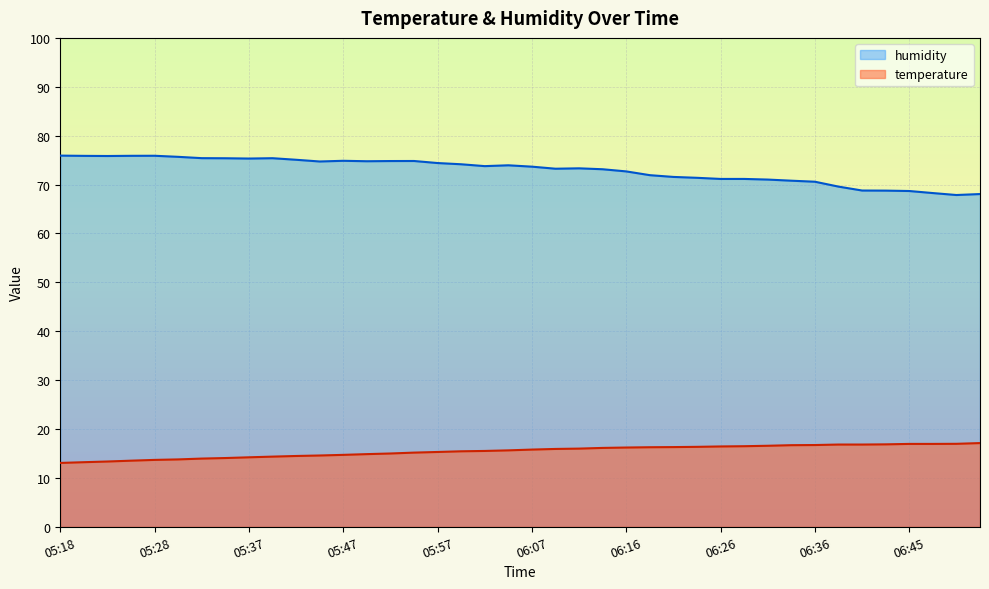

What is the value of the temperature point at the 19th from the left?

15.5